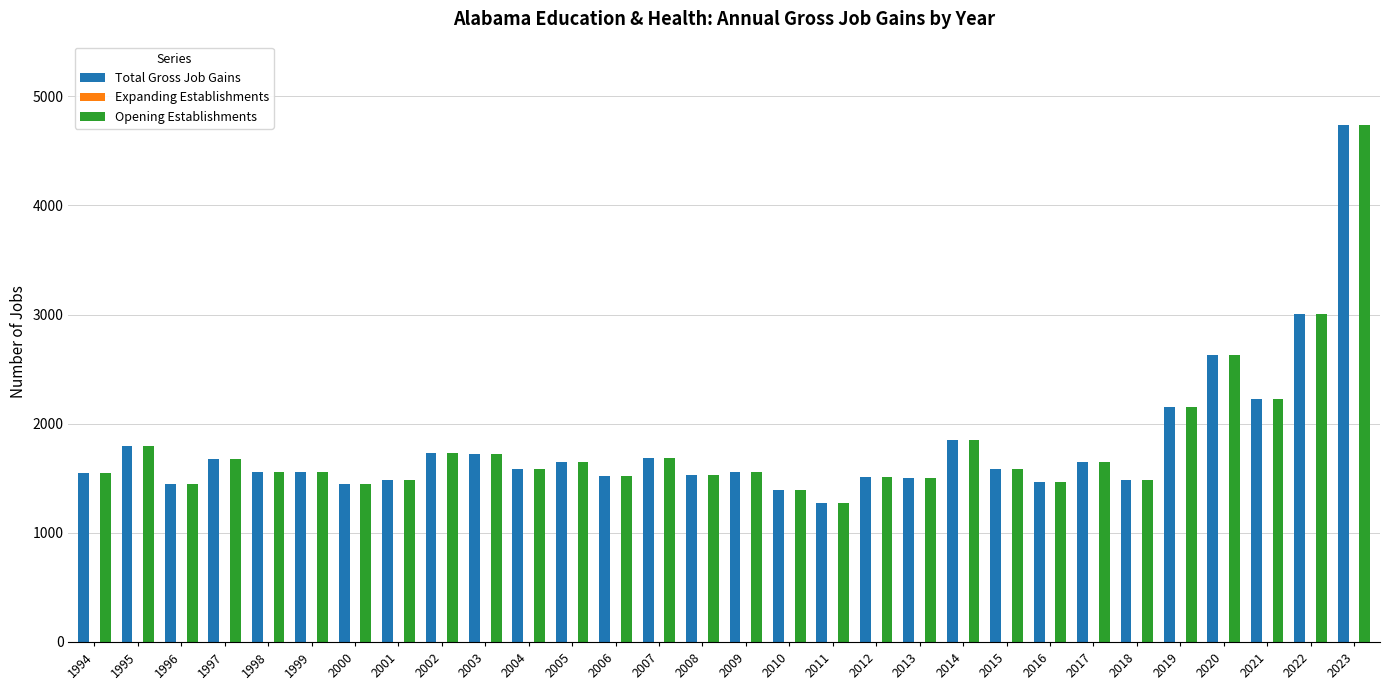

What is the difference between the maximum and minimum values in the Opening Establishments series?

3470